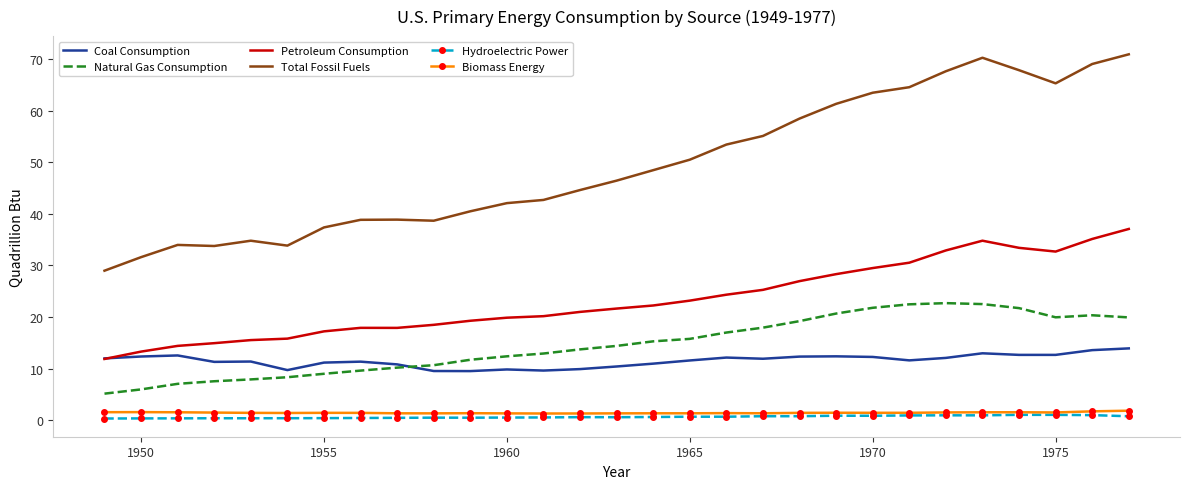

Rank the series by their maximum value, from lowest to highest.

Hydroelectric Power, Biomass Energy, Coal Consumption, Natural Gas Consumption, Petroleum Consumption, Total Fossil Fuels